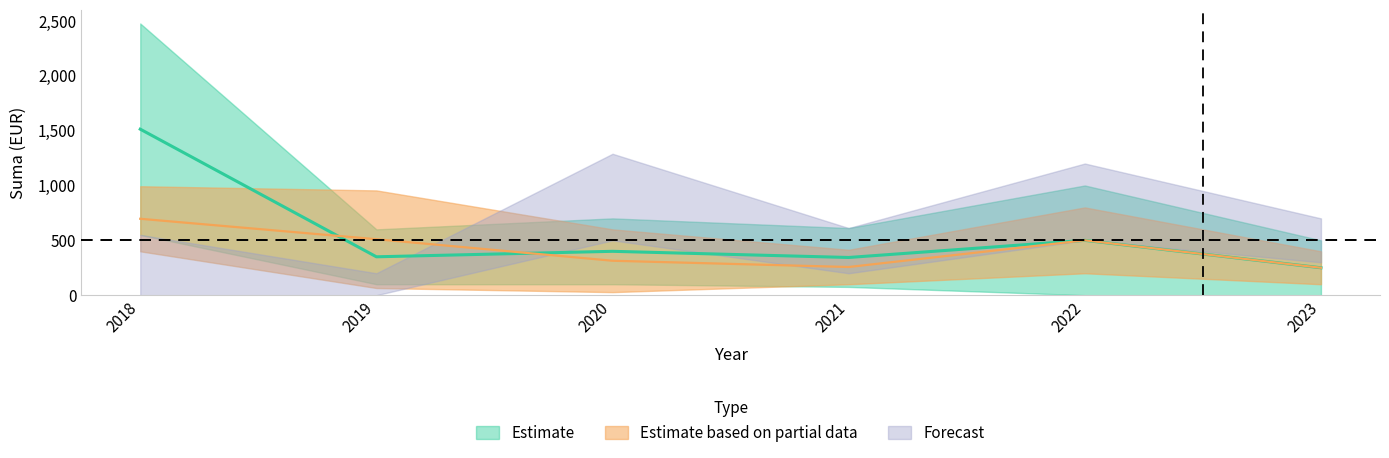

Between 2020 and 2023, which series saw the biggest shift?

Forecast_high